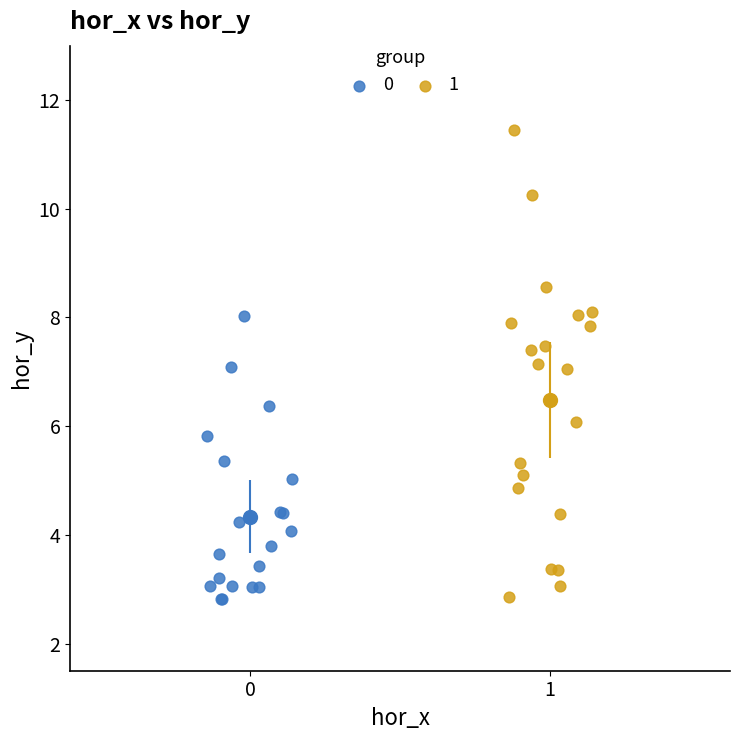

Which series reaches the maximum Y coordinate?

1